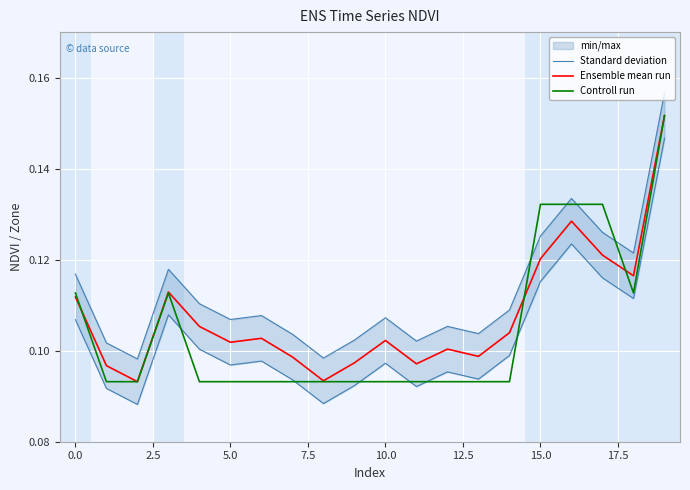

The value of Standard deviation at 5.0 is 0.2. True or false?

False